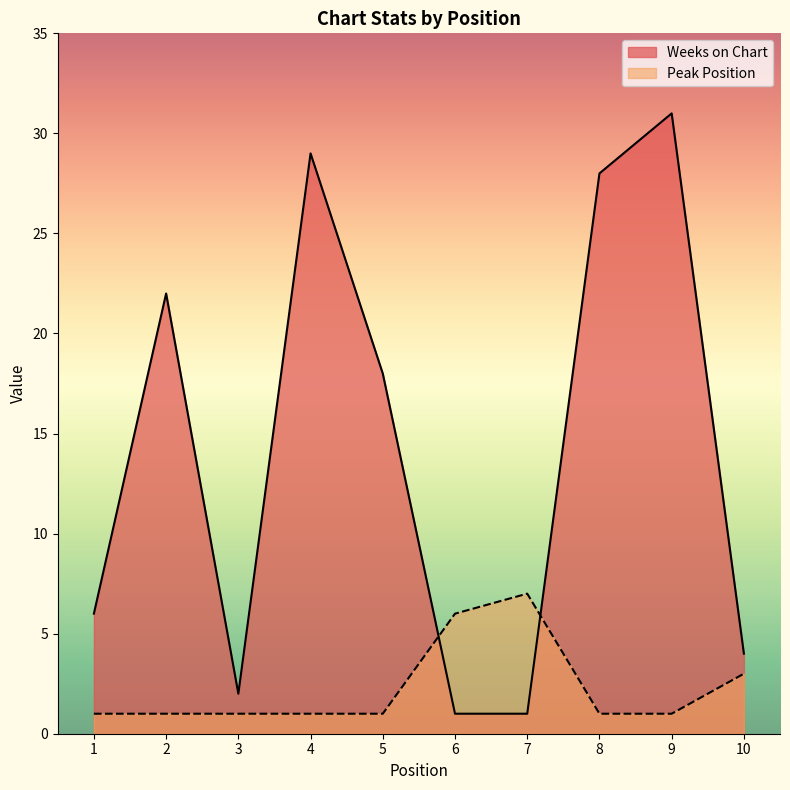

What is the average value of the Peak Position series?

2